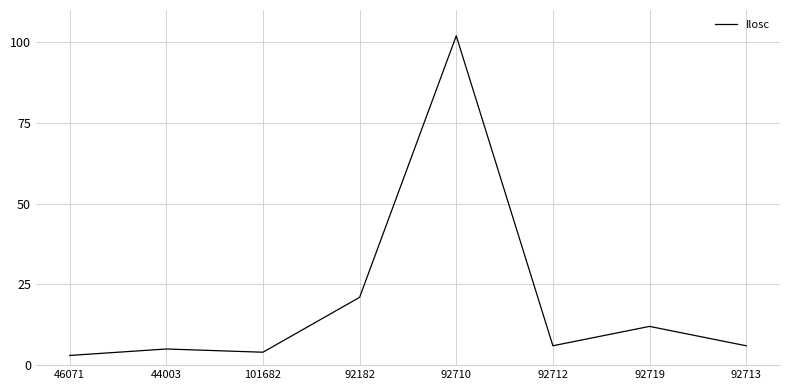

Count the number of categories in the chart.

8